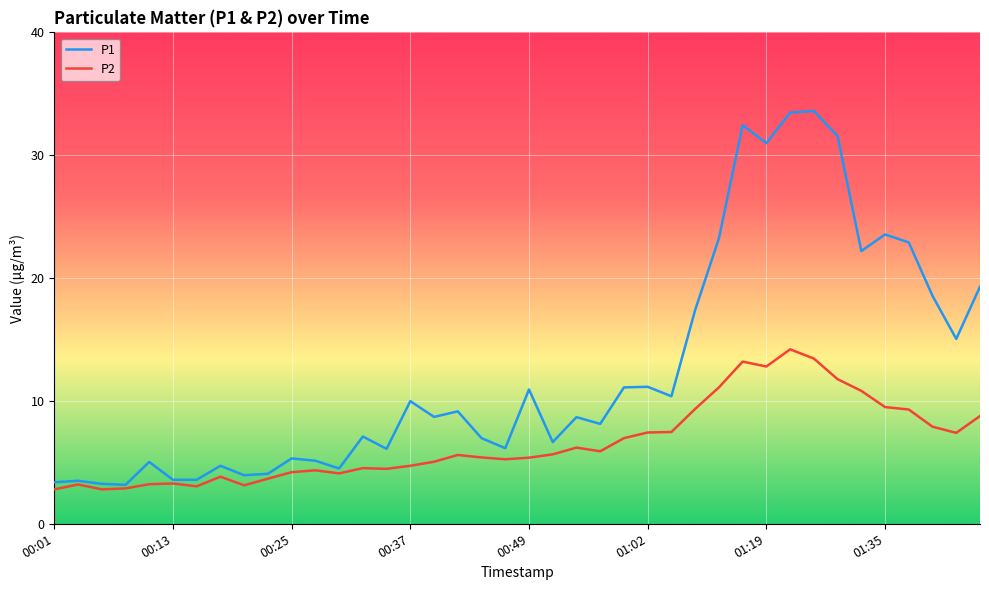

Which series has the largest total across all categories?

P1